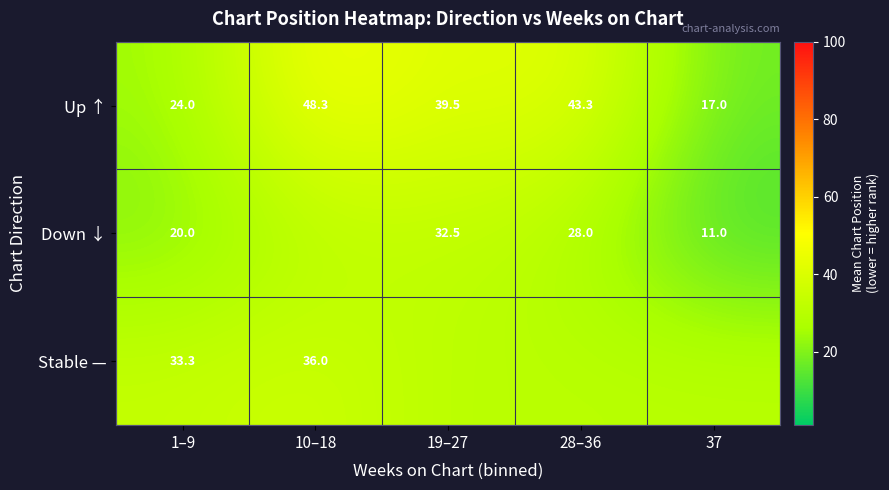

Between 10–18 and 19–27, which is larger?

10–18